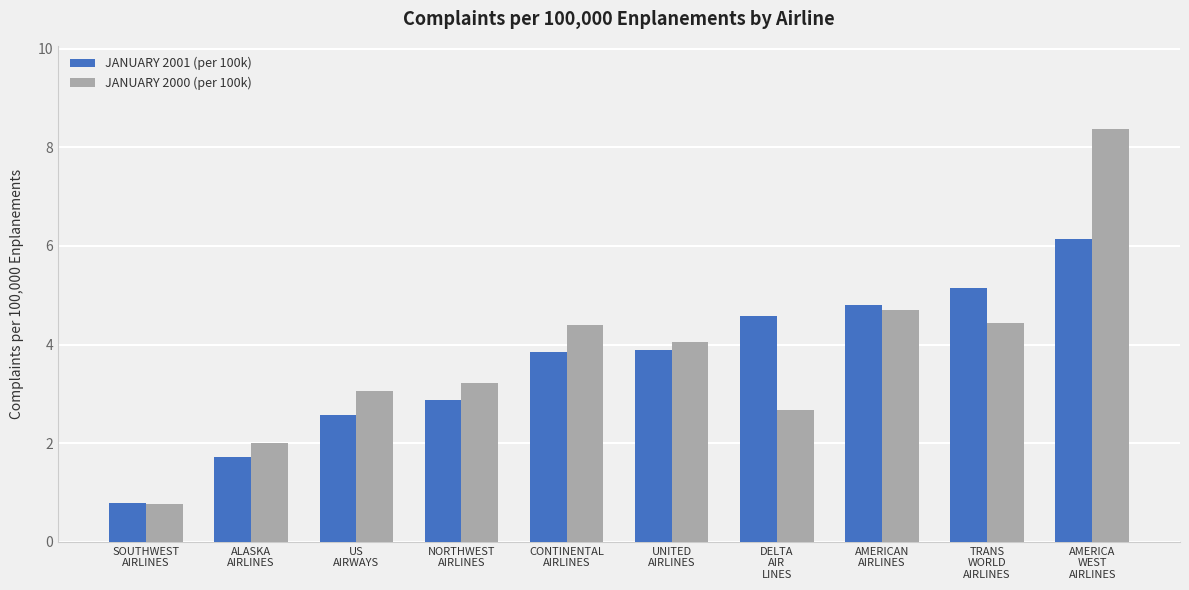

Rank the series by their maximum value, from highest to lowest.

JANUARY 2000 (per 100k), JANUARY 2001 (per 100k)